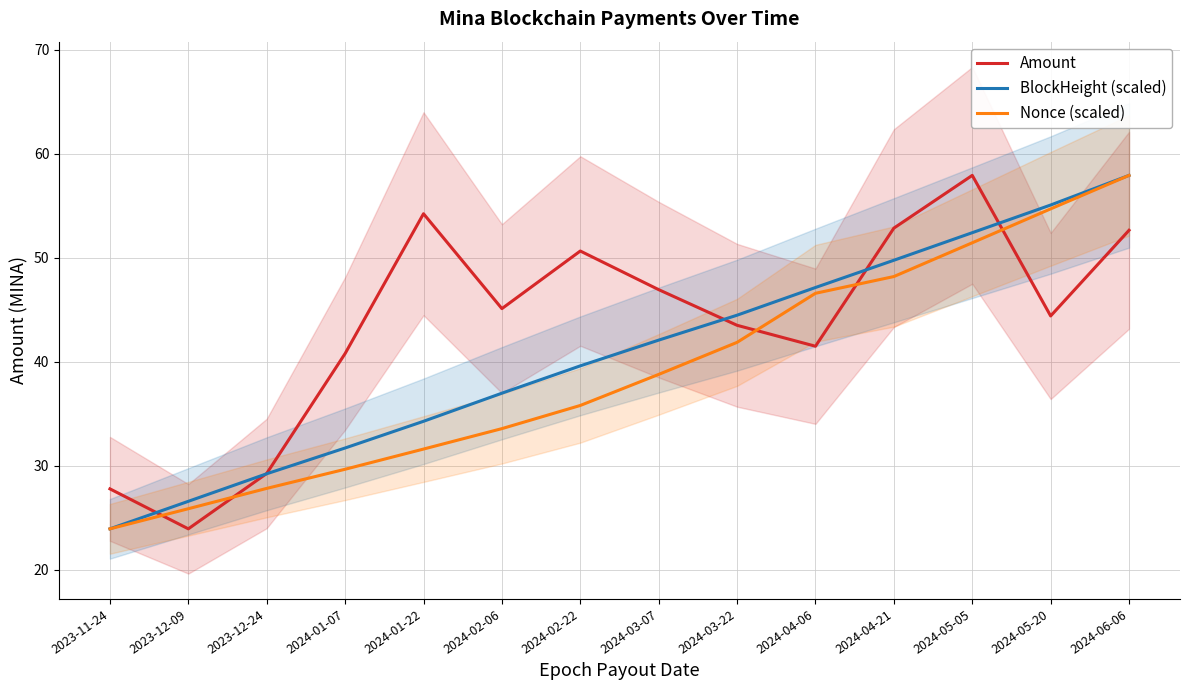

Which series has the largest total across all categories?

Amount